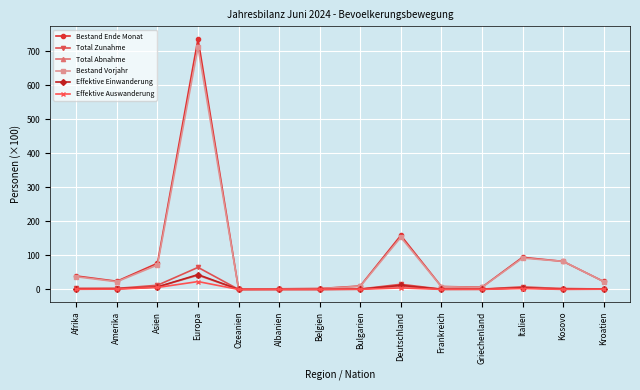

Where is the first local maximum for Bestand Ende Monat?

Europa